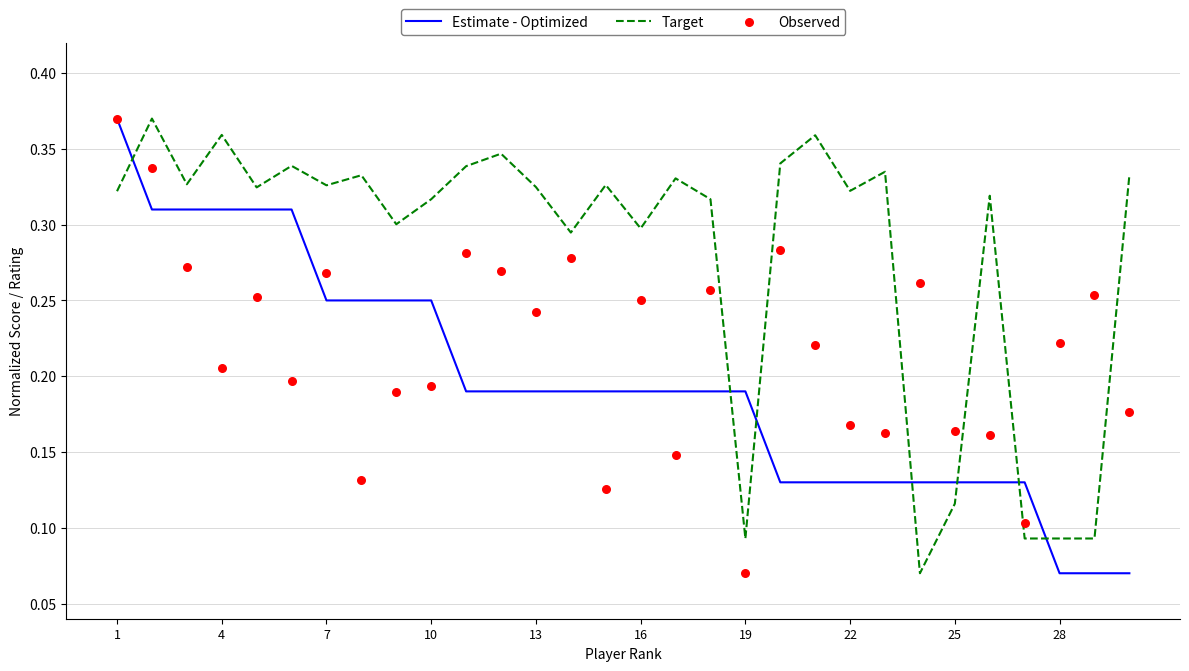

Is the value of Observed at 13 greater than the value of Estimate - Optimized at 23?

Yes